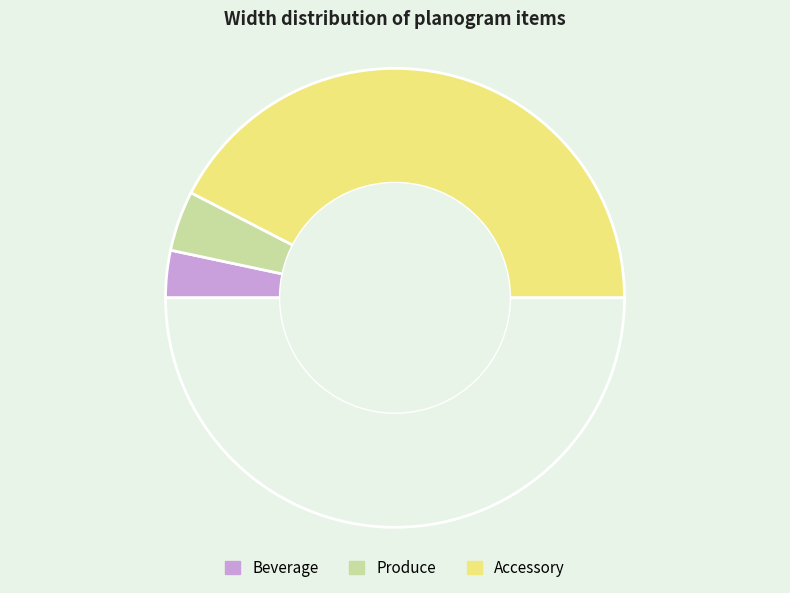

Count the number of slices in the pie.

4